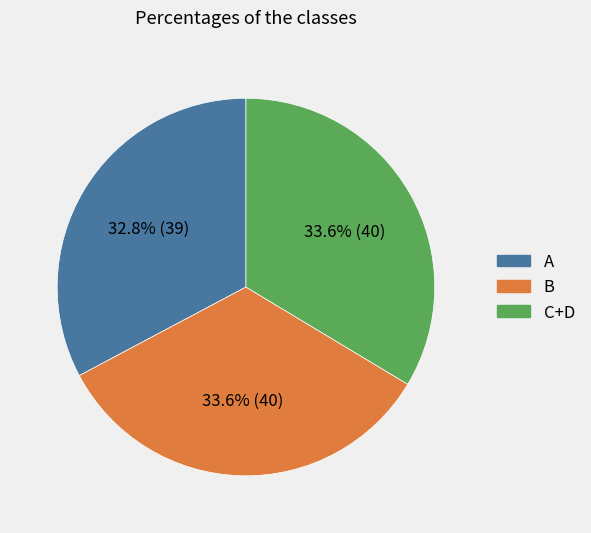

Does any single category account for the majority?

No